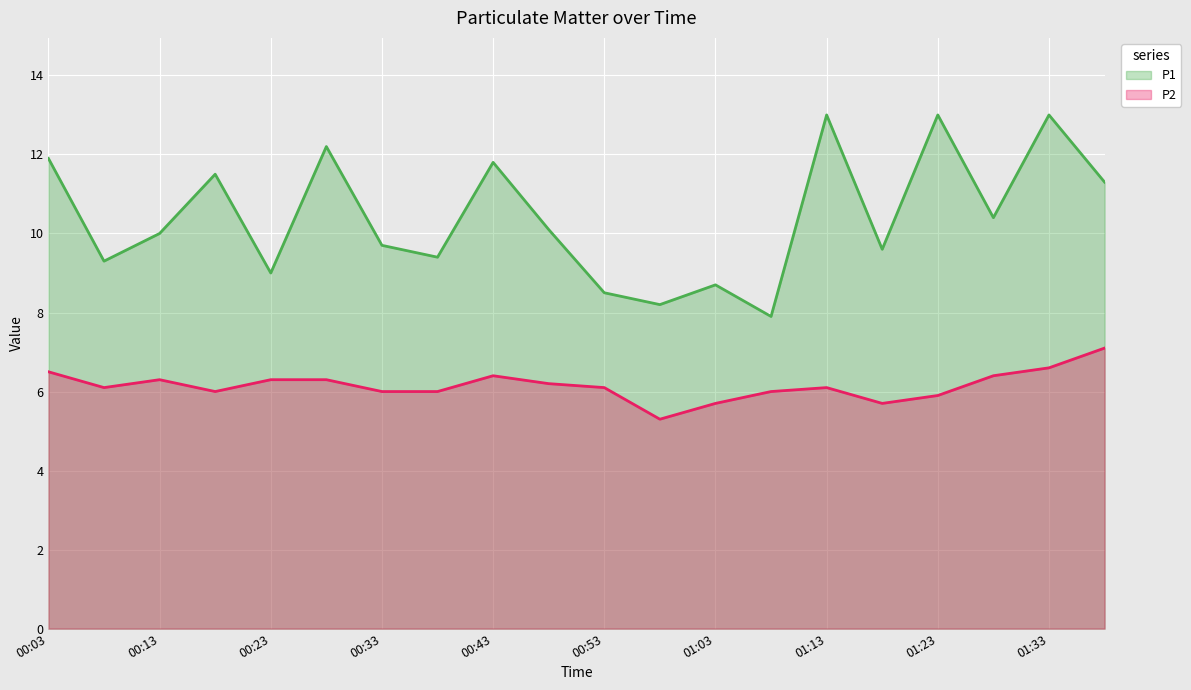

True or false: P2 has a value of 6.3 at 00:23.

True